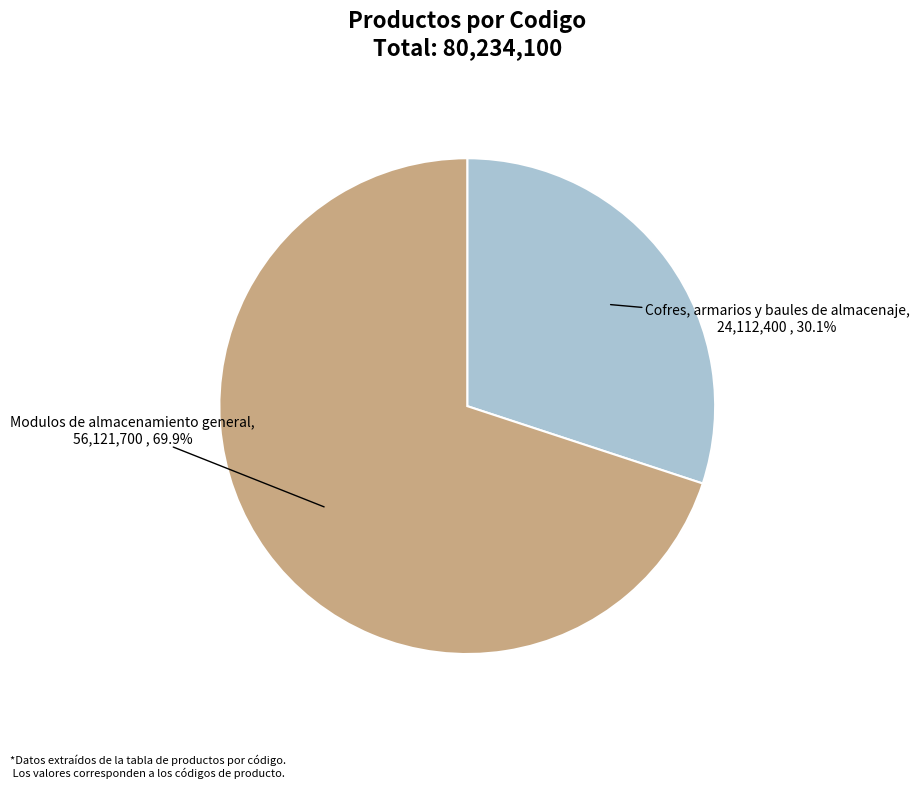

The Modulos de almacenamiento general slice represents 81% of the pie. True or false?

False